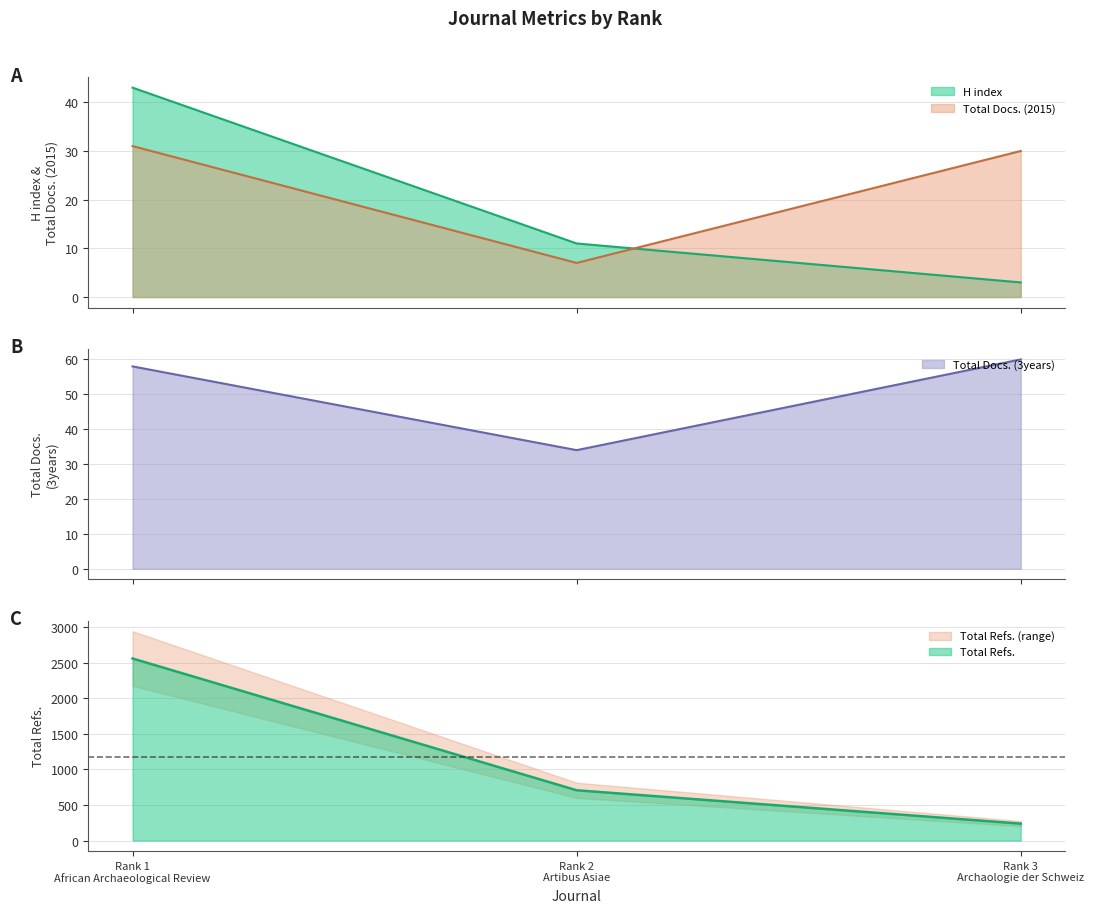

The value of Total Refs. at Rank 3
Archaologie der Schweiz is 238. True or false?

True